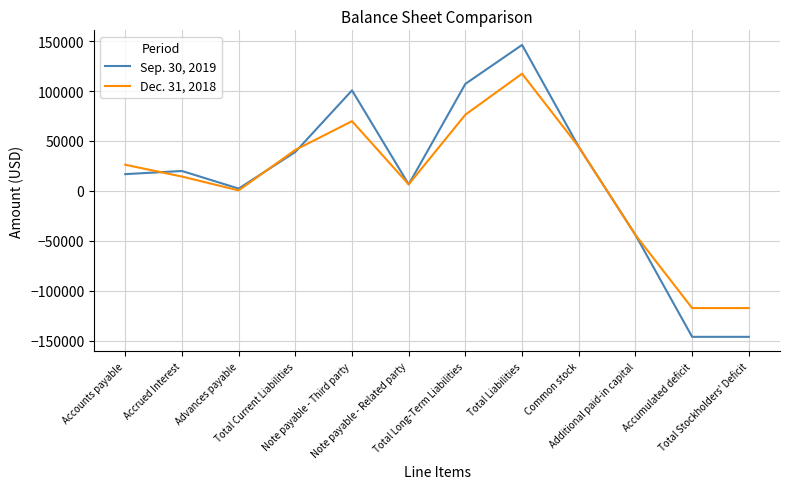

What is the minimum value for Dec. 31, 2018?

-117398